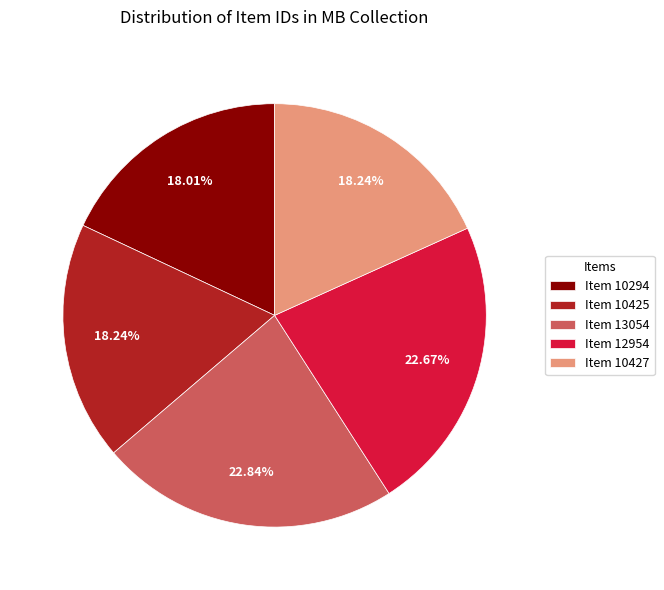

Is it true that Item 10427 is 4% of the pie?

False